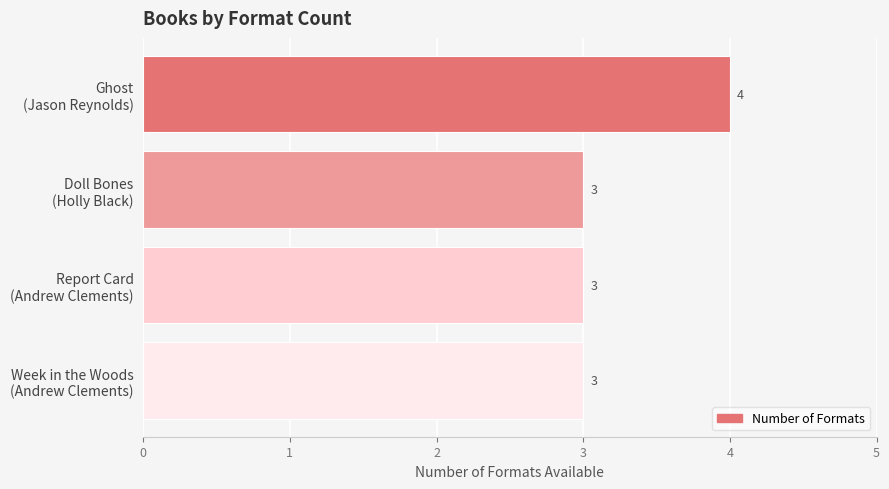

Count the values in the range 3 to 4.

4